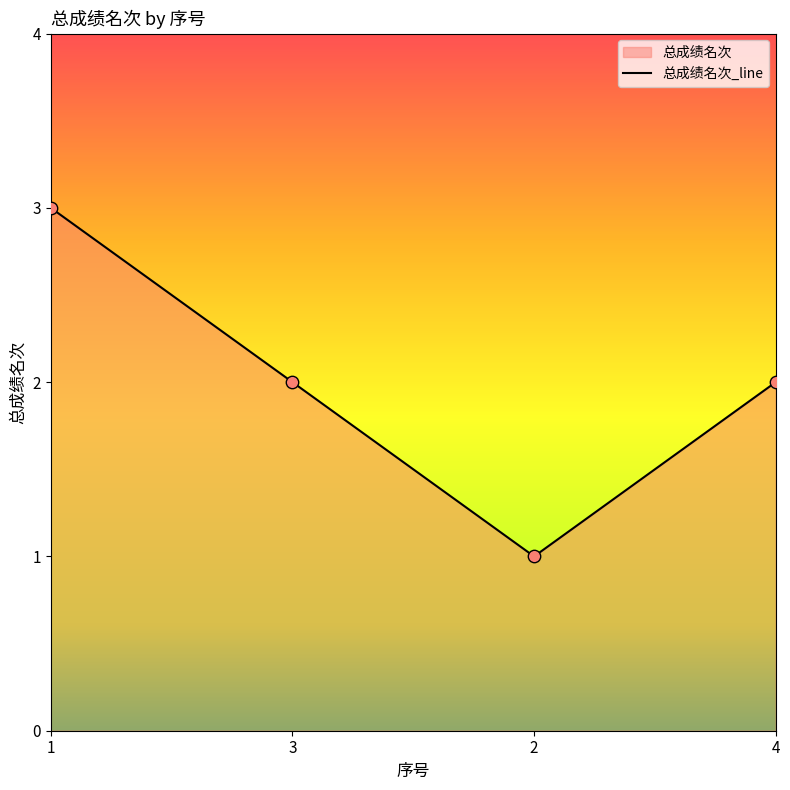

What is the change in value from 2 to 4?

+1